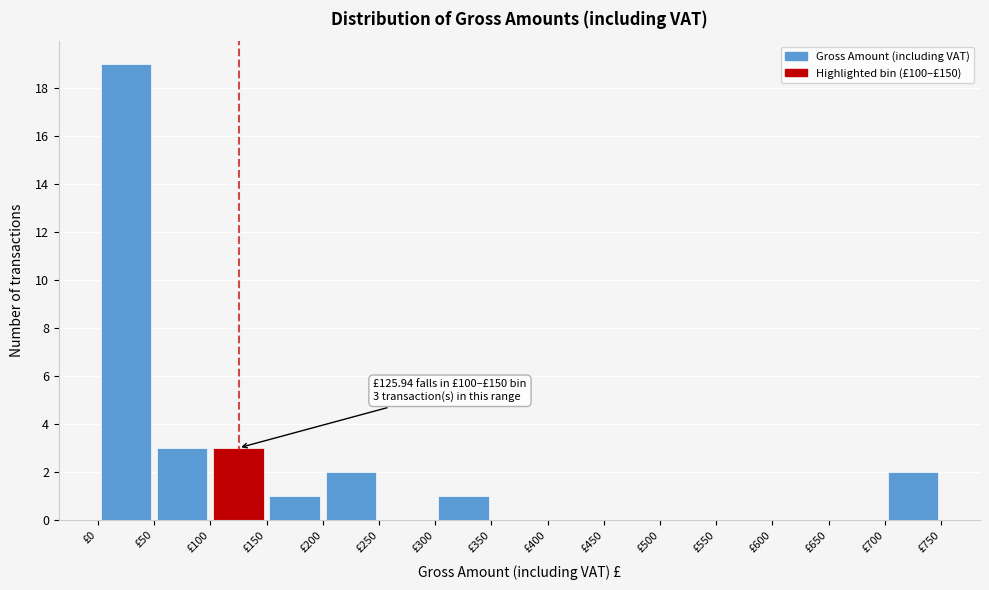

Over which range of the x-axis is the bar tallest?

0 to 50